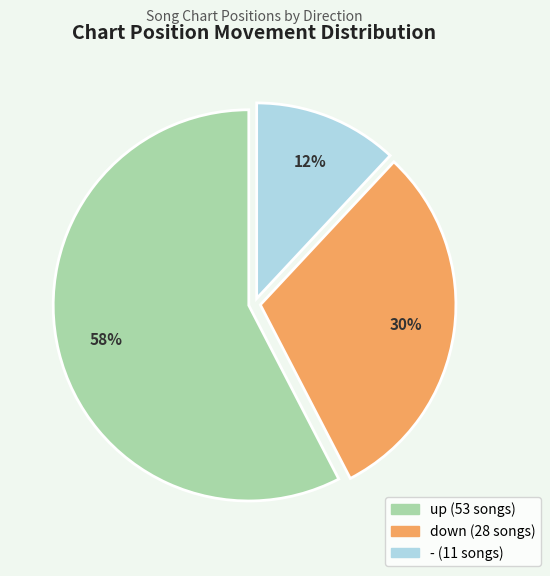

Which category has the smallest portion of the pie?

-